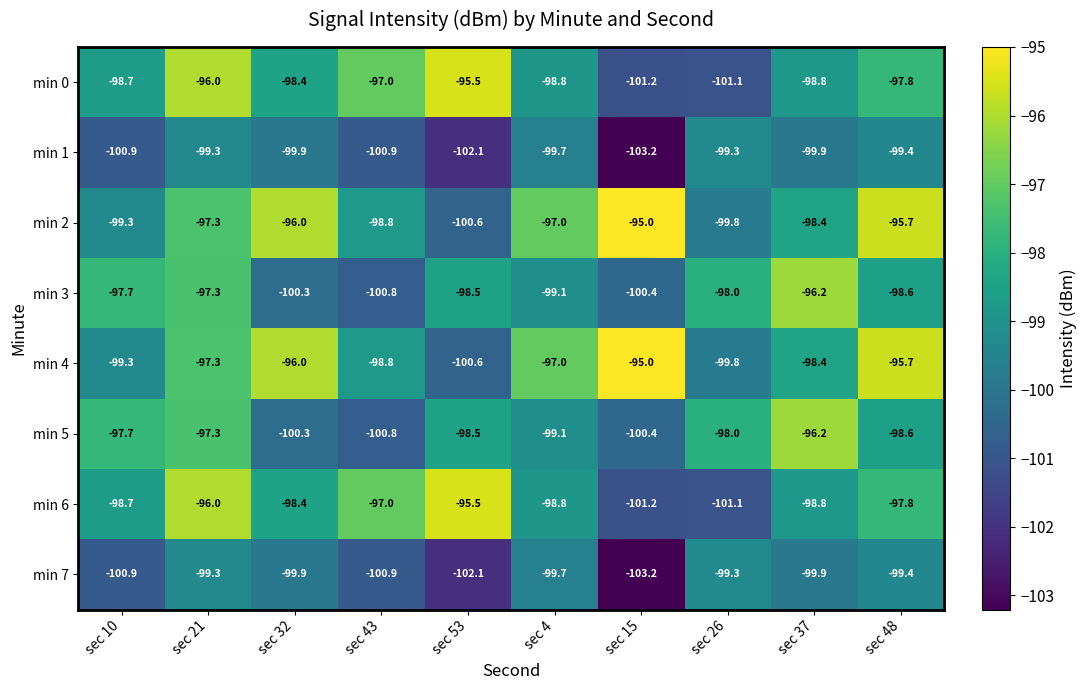

At which label does min 0 first exceed -98?

sec 21